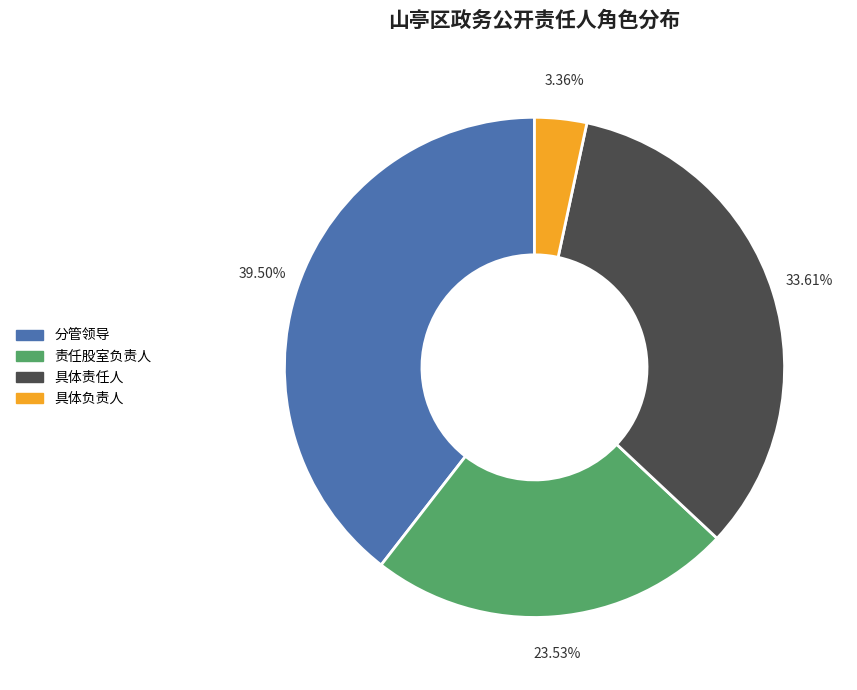

What percentage do 责任股室负责人 and 具体负责人 together represent?

26.9%